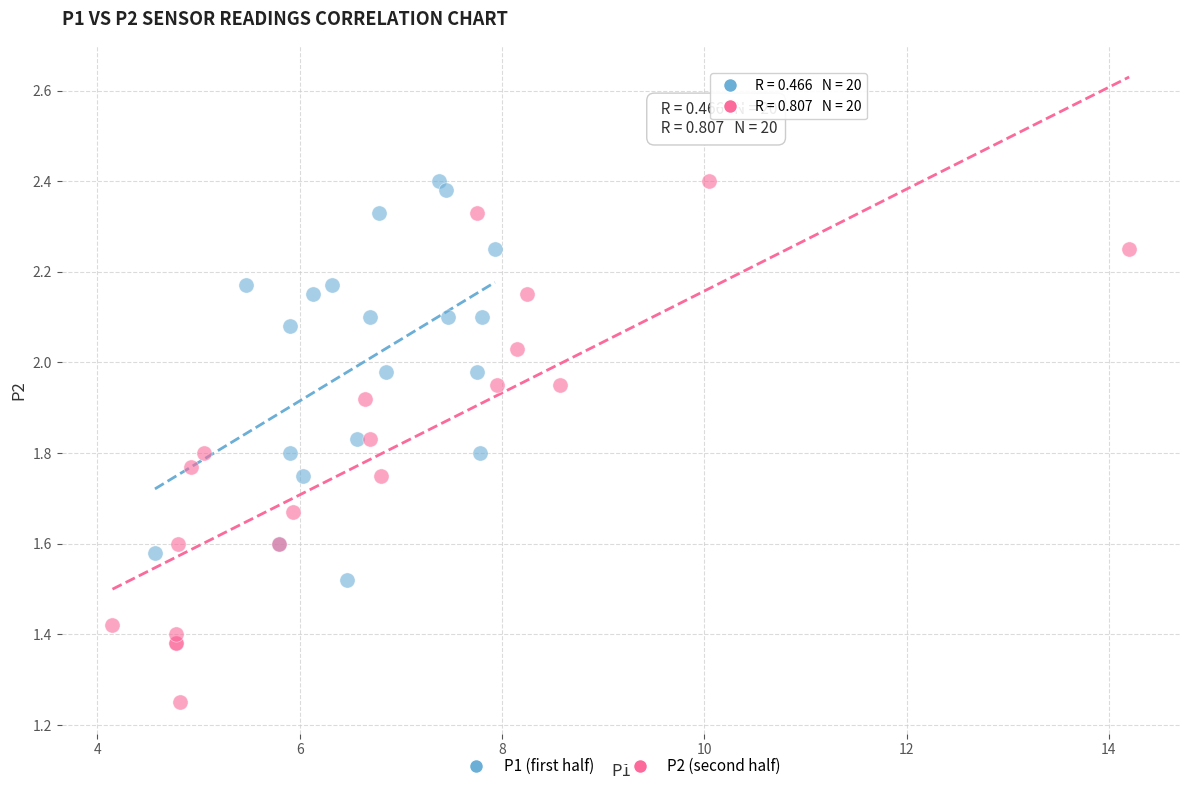

Which series has the widest spread of Y values?

P2 (second half)